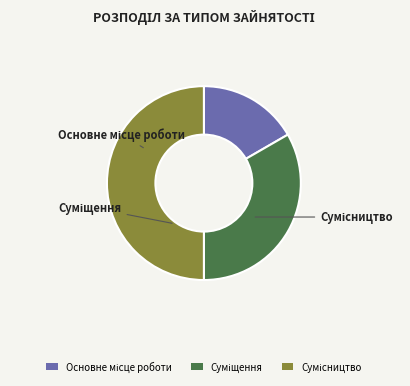

How many slices are in this pie chart?

3